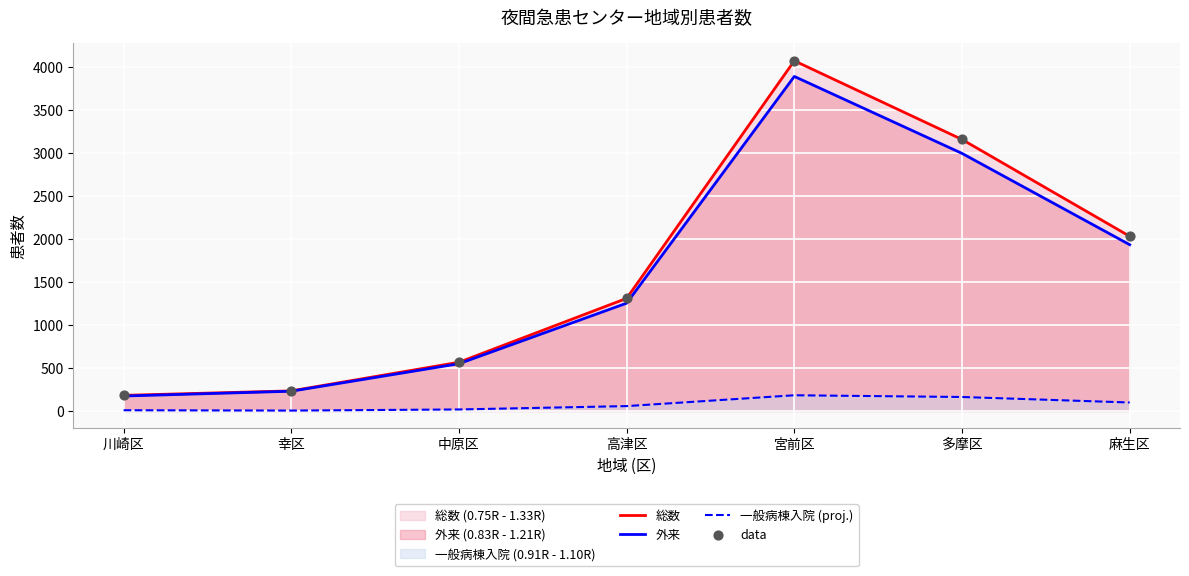

Which series has the largest Y range (max minus min)?

総数